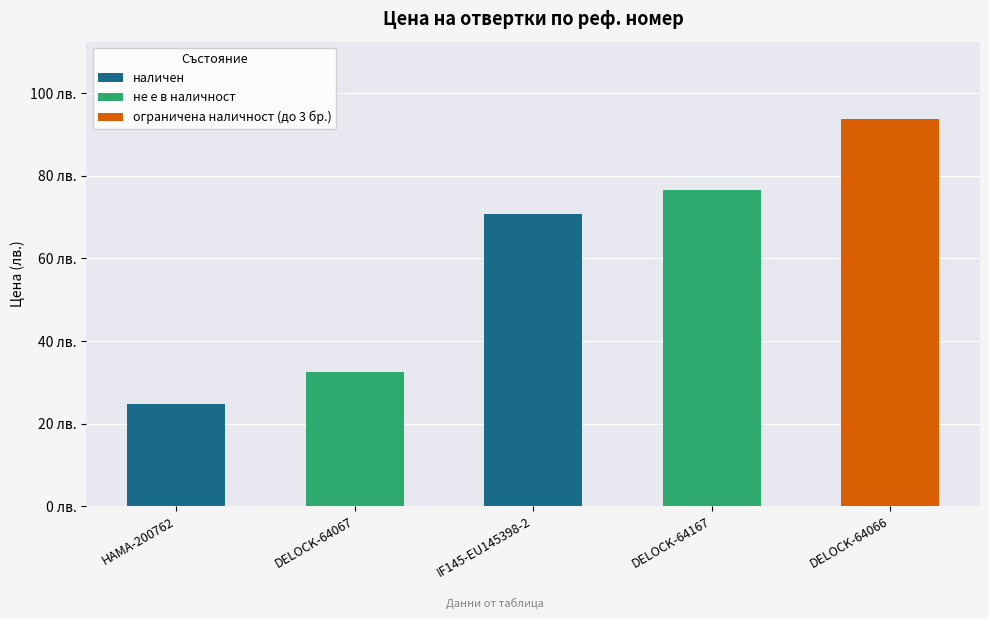

How many data points are less than 70?

2